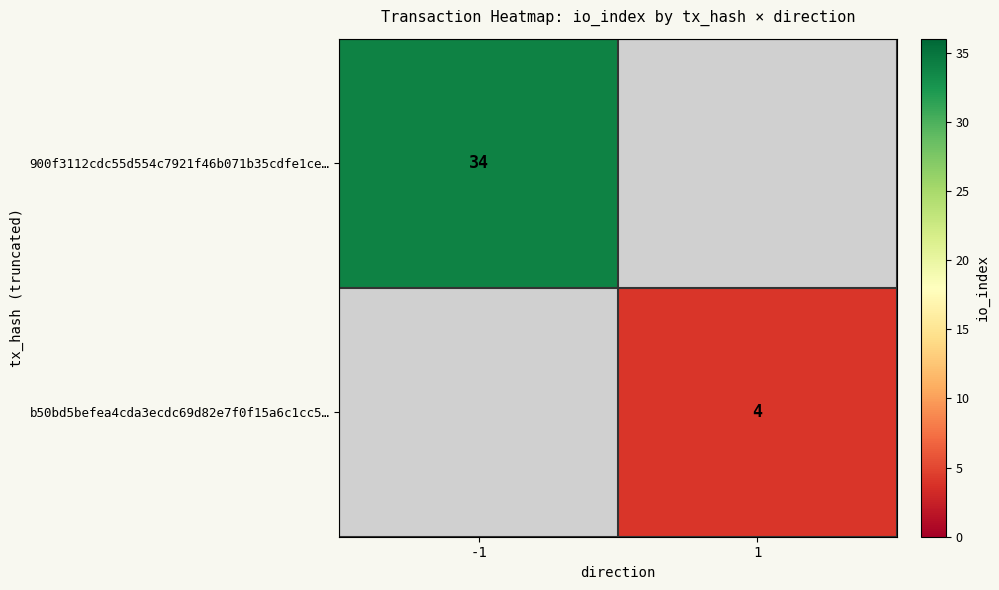

The value of 900f3112cdc55d554c7921f46b071b35cdfe1ce… at -1 is 34. True or false?

True